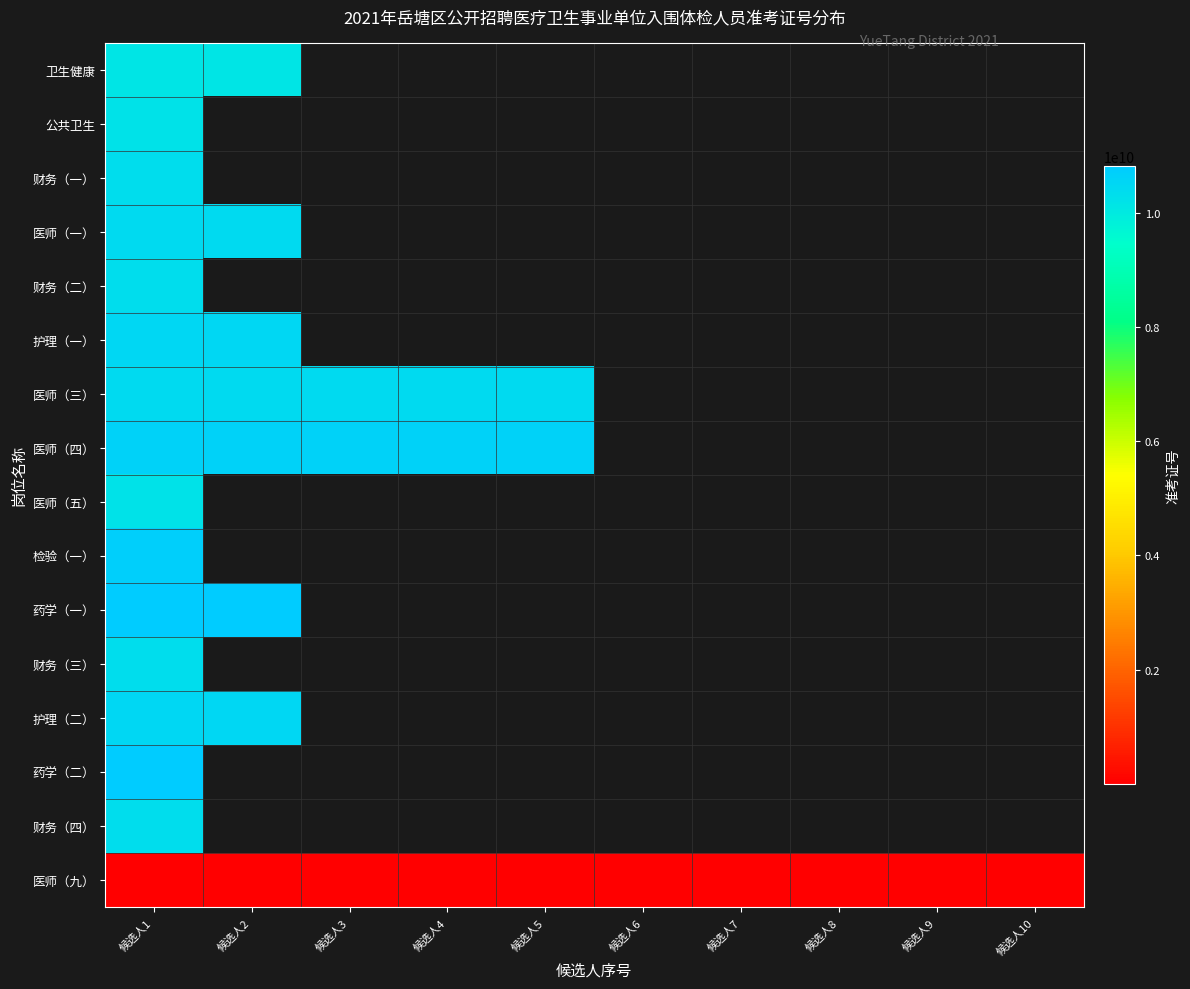

At which category is the sum across all series the highest?

候选人1